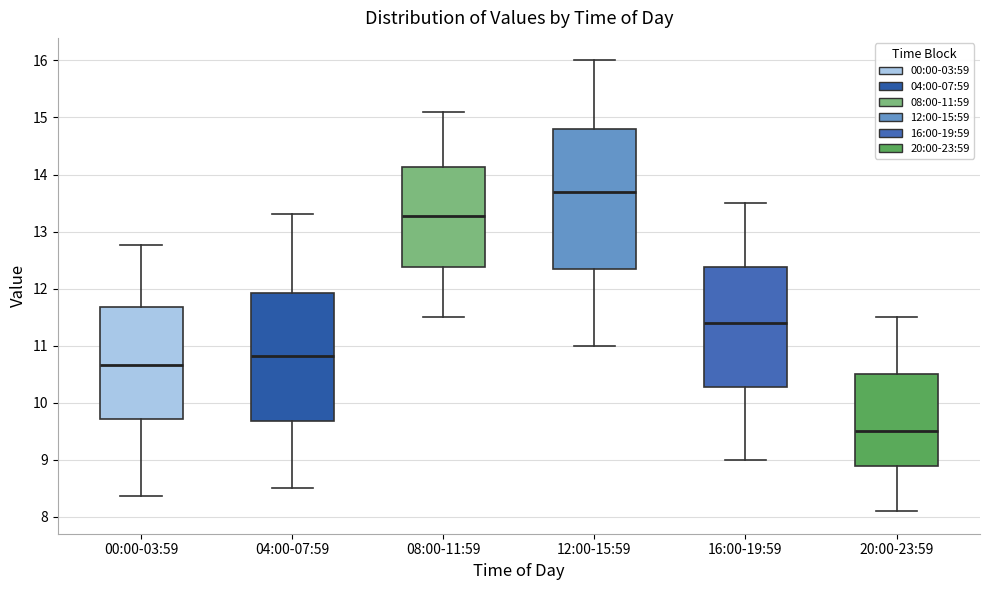

Which box is the tallest, from its lower edge to its upper edge?

12:00-15:59